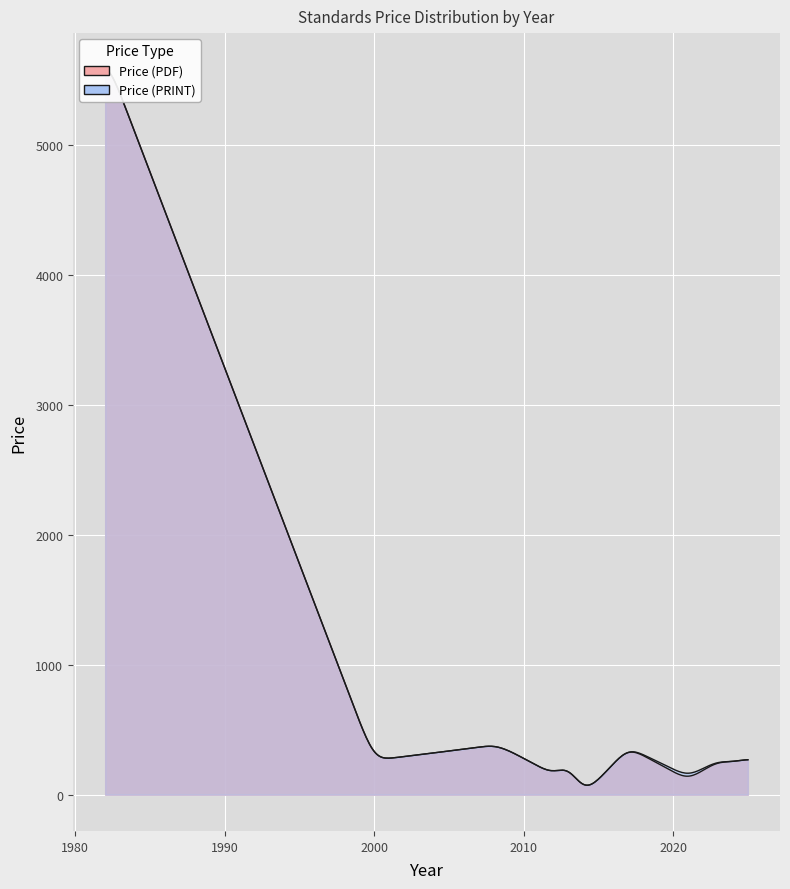

Is it true that Price (PRINT) equals 215.0 at 2015?

True